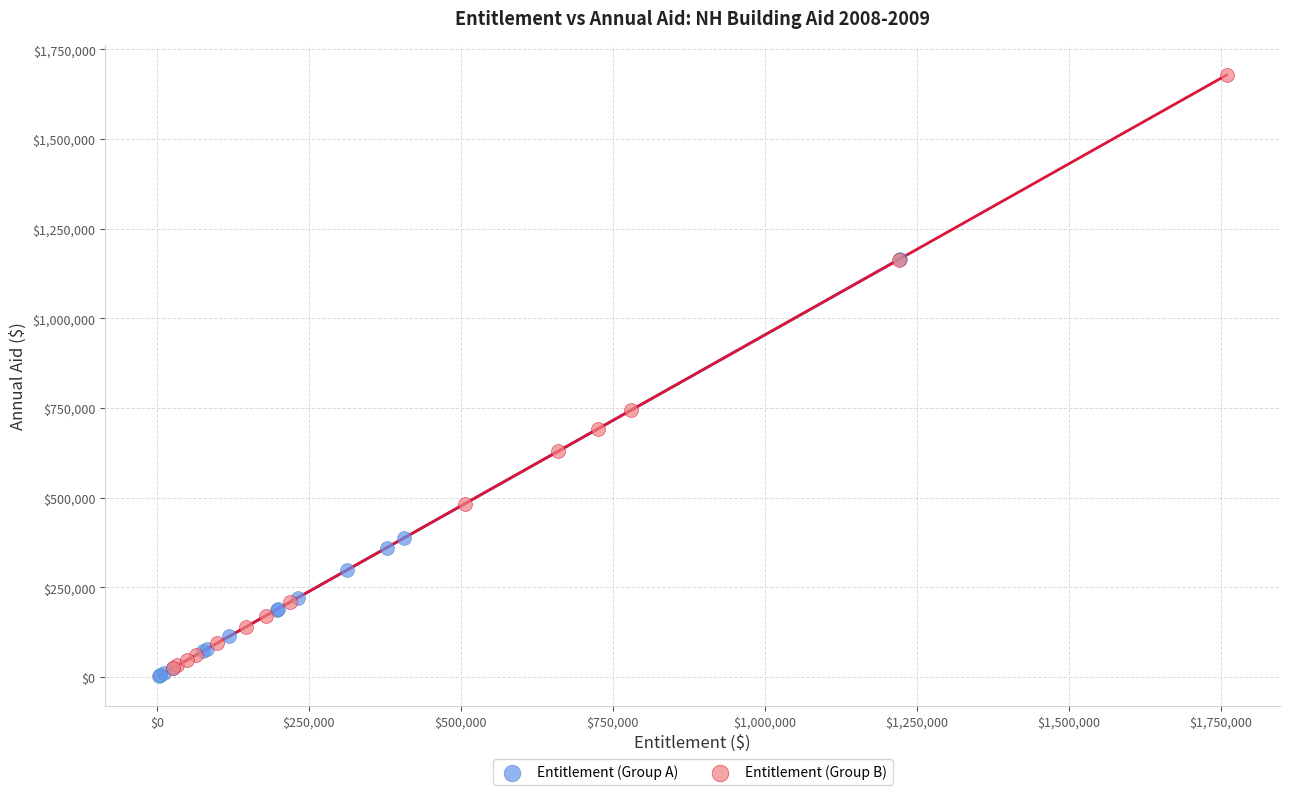

Which series has the widest spread of Y values?

Entitlement (Group B)